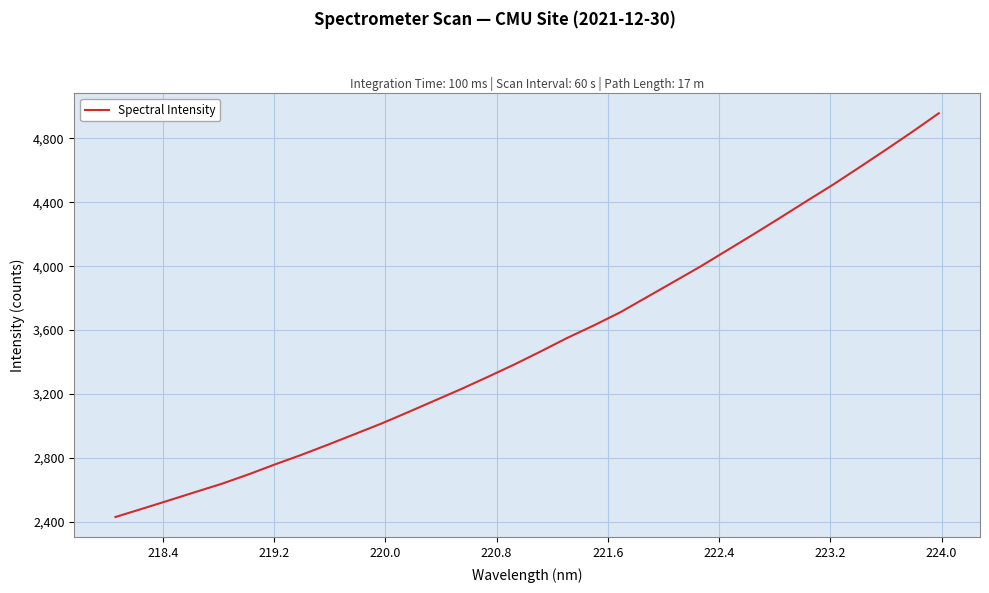

Count the number of values greater than 3465.

16